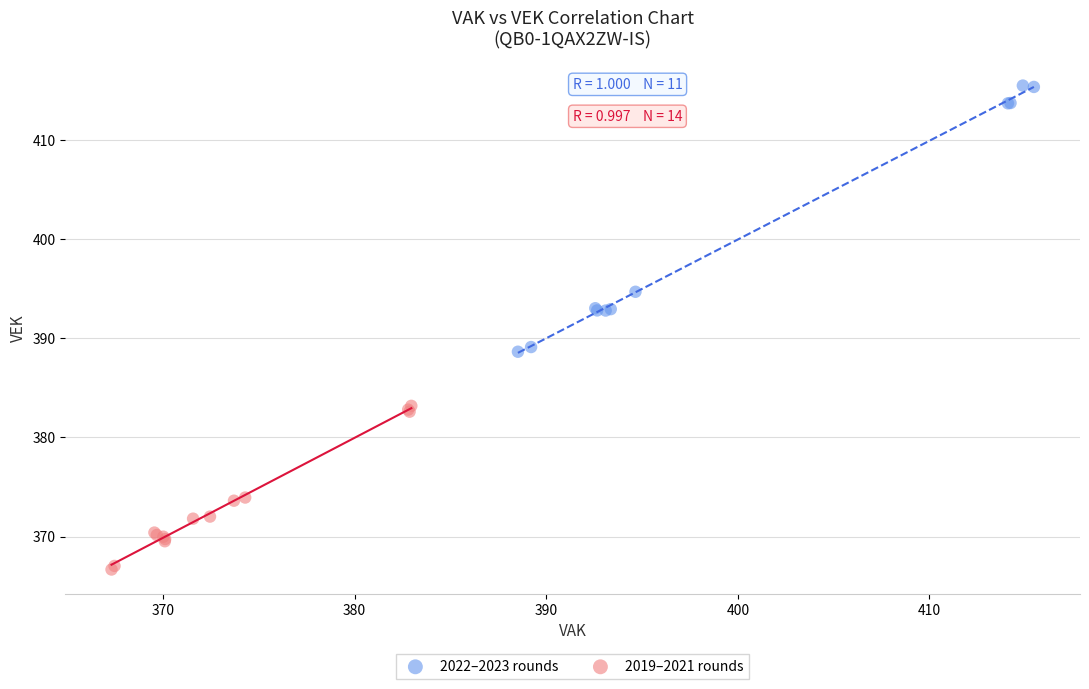

Which series has the widest spread of Y values?

2022–2023 rounds